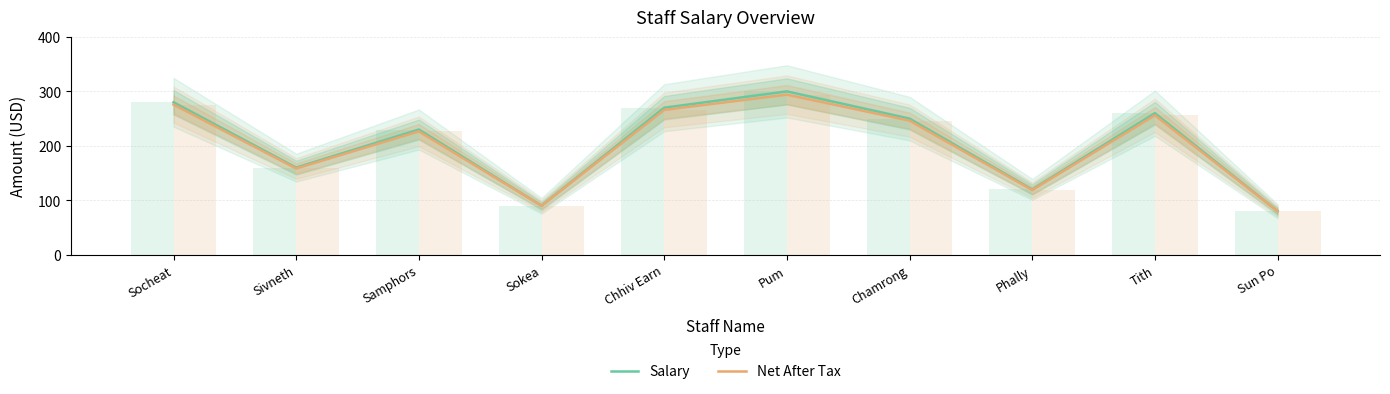

What position from the right is Sivneth?

9